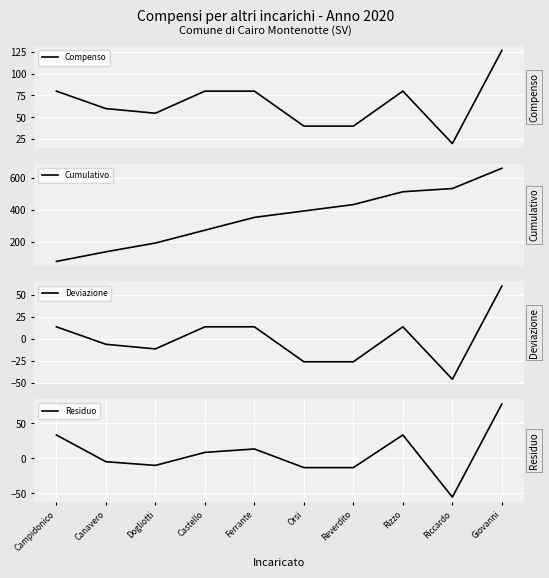

True or false: Compenso and Residuo cross at least once.

False